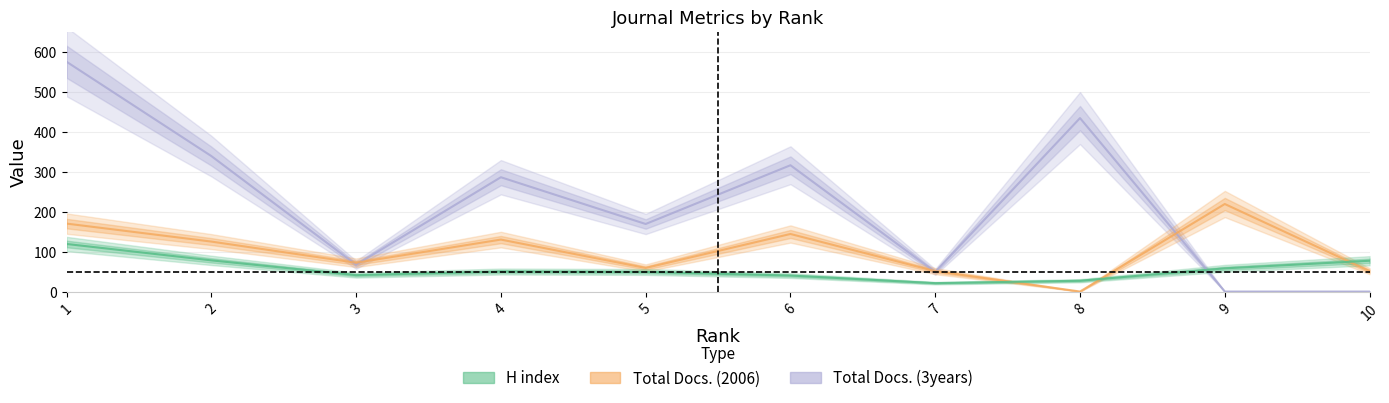

Reading left to right, what are all the values shown in this chart?

H index: 119	78	41	50	49	40	21	27	58	77
Total Docs. (2006): 170	125	72	130	59	144	51	0	219	51
Total Docs. (3years): 575	339	67	286	169	316	49	434	0	0